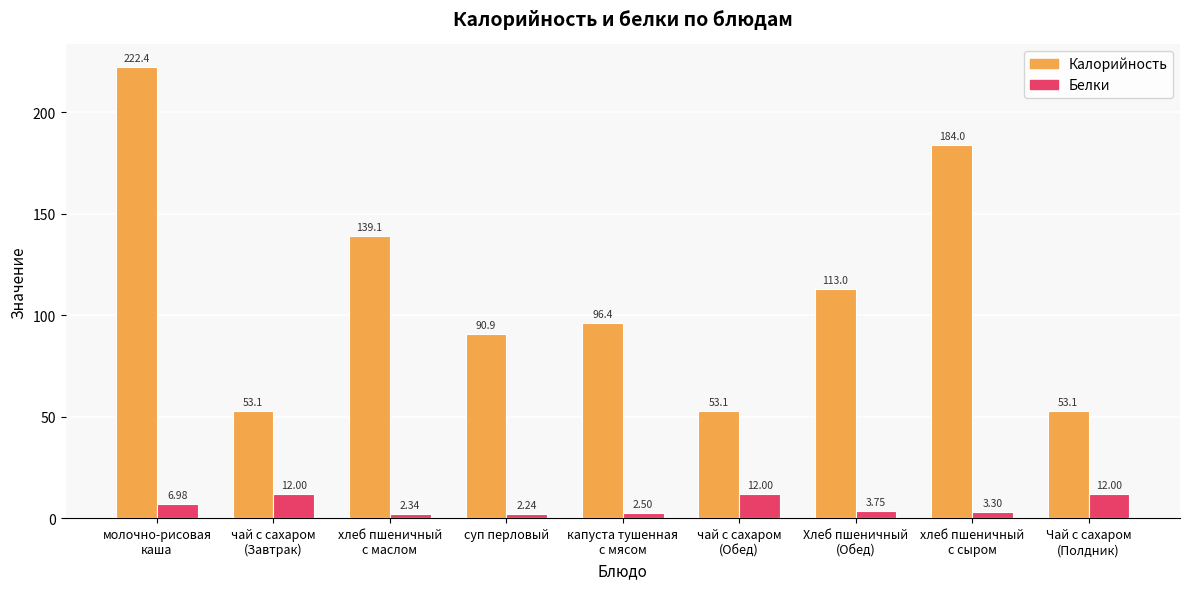

What is the difference between the highest and lowest values at чай с сахаром
(Обед)?

41.1